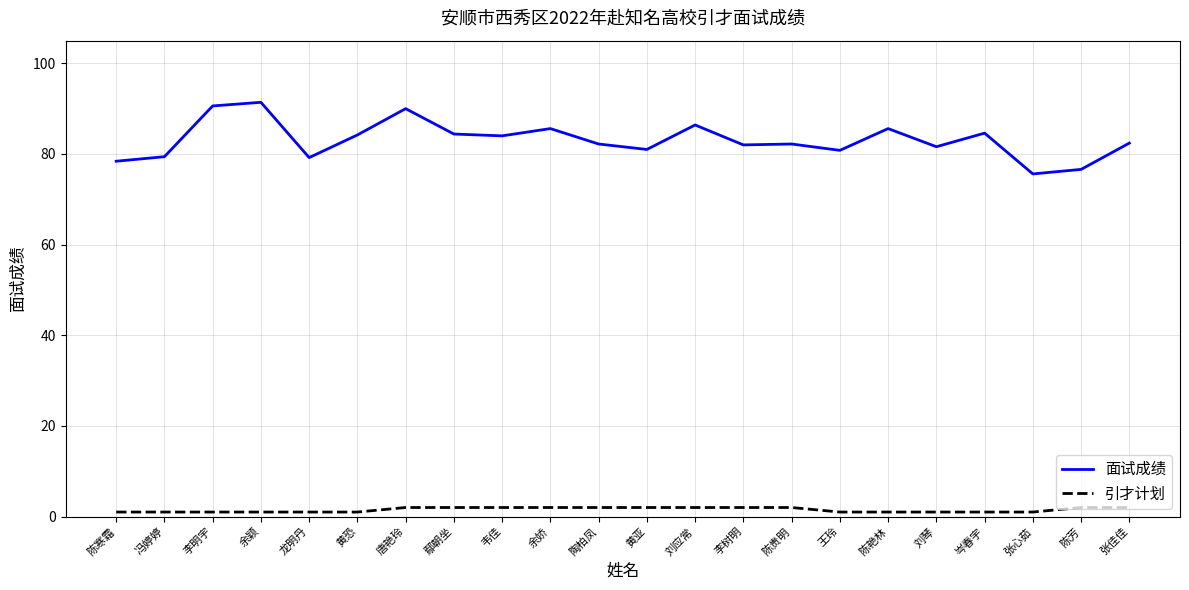

What is the sum of all 引才计划 values?

33.0